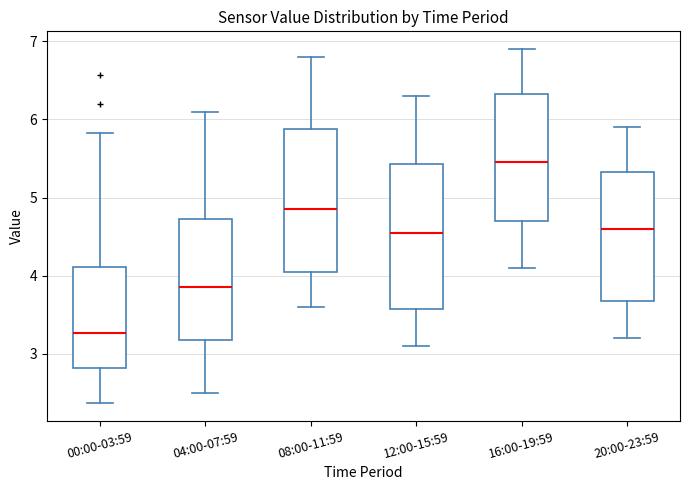

Where is the lower edge of the box for 12:00-15:59 on the y-axis? The values are not printed on the chart, so give them approximately, as read against the axis.

3.6